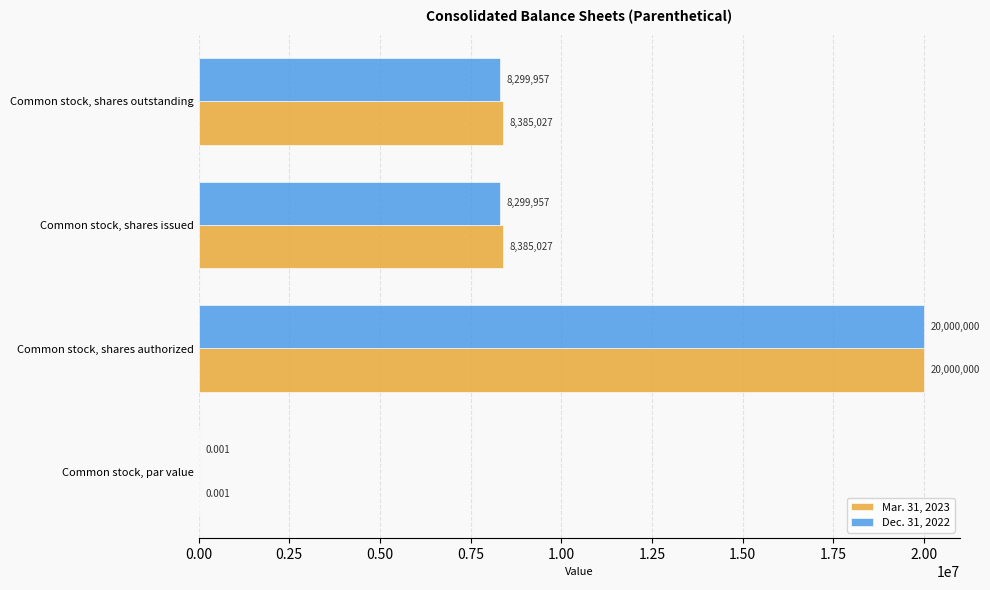

Which category has the highest value in the Dec. 31, 2022 series?

Common stock, shares authorized